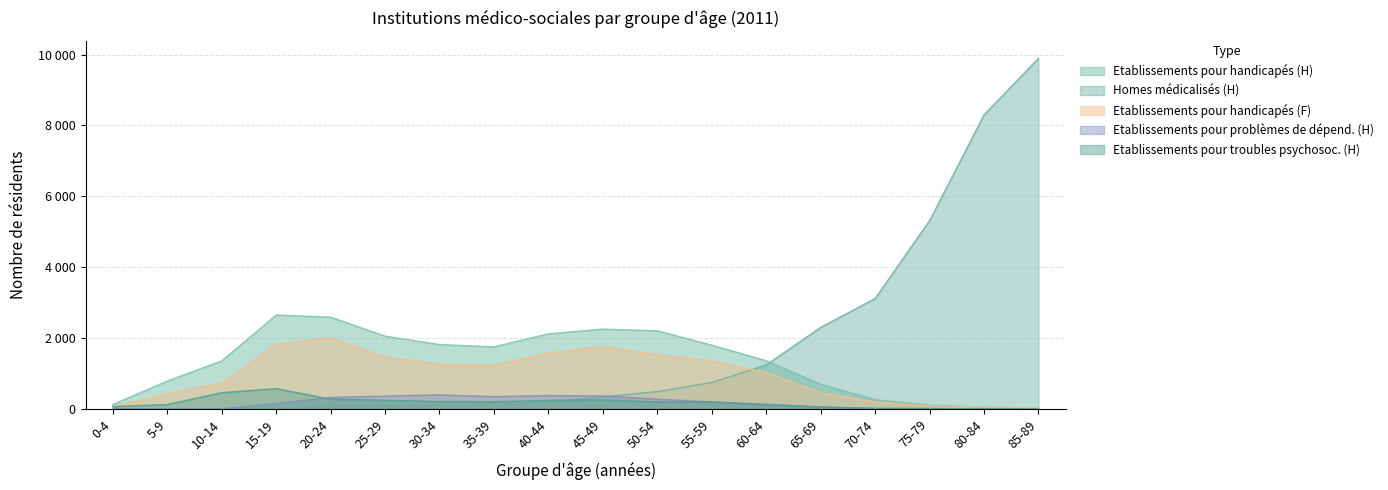

Where do Homes médicalisés (H) and Etablissements pour problèmes de dépend. (H) first cross each other?

5-9 and 10-14